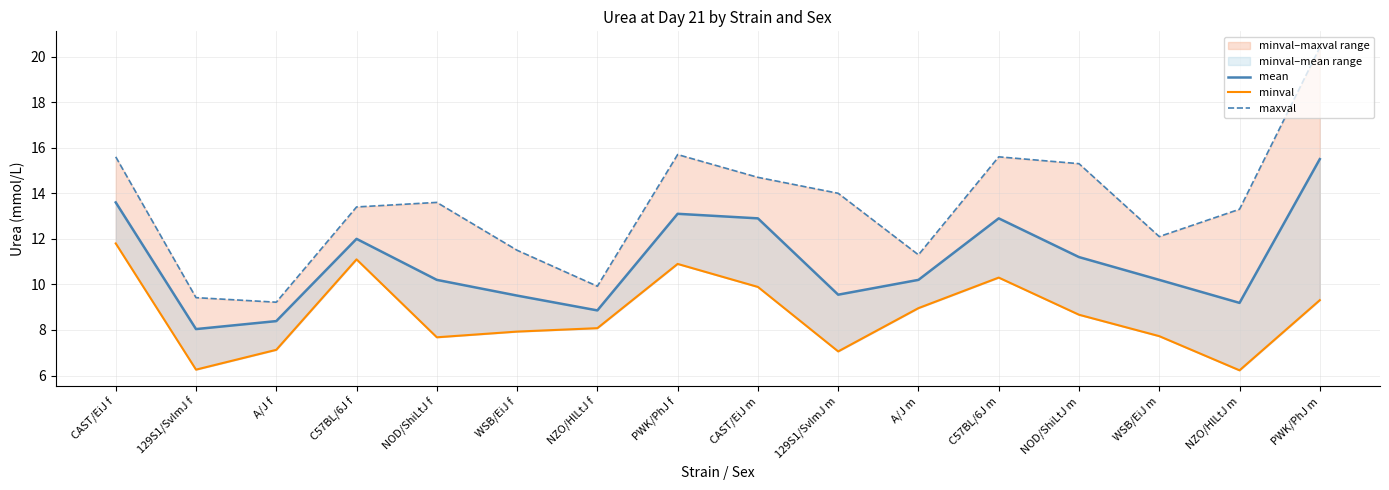

Between A/J m and WSB/EiJ m, which is larger?

A/J m